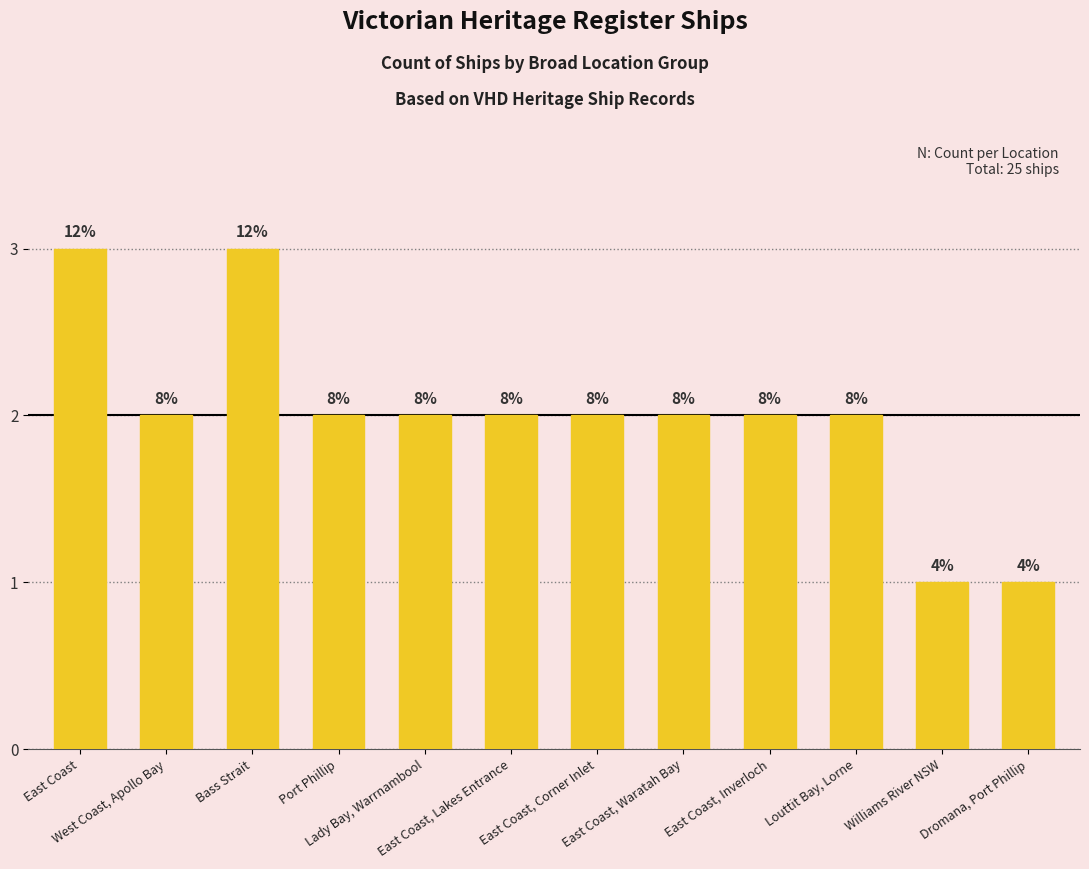

What is the smallest value displayed?

1